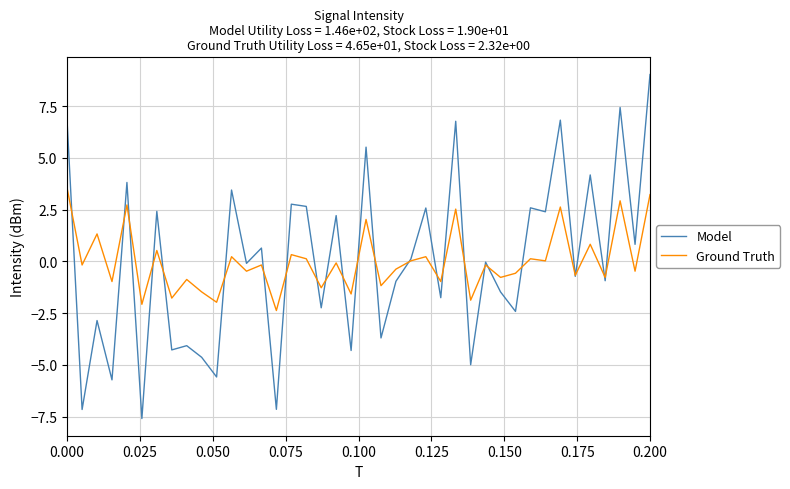

What is the greatest value displayed?

9.0